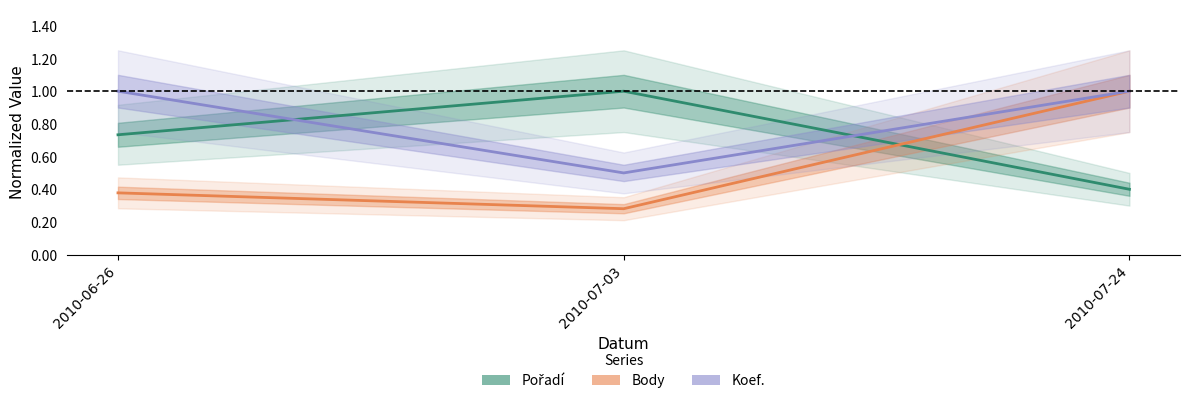

How many lines are shown in the chart?

3